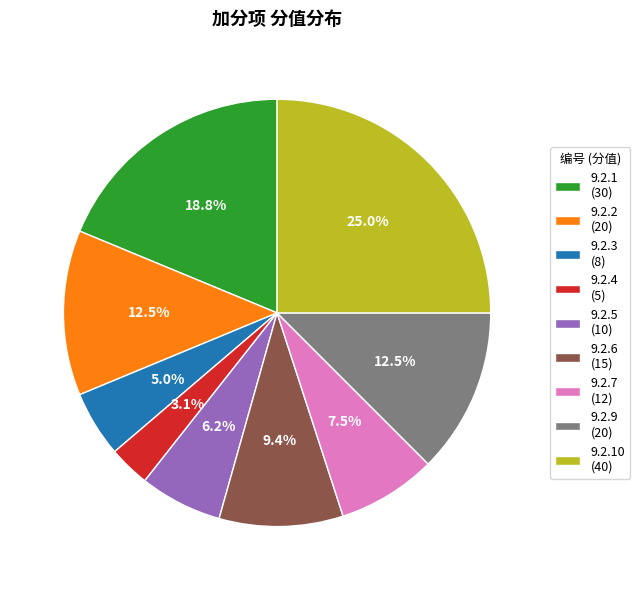

Which has a higher value, 9.2.6 (15) or 9.2.10 (40)?

9.2.10 (40)